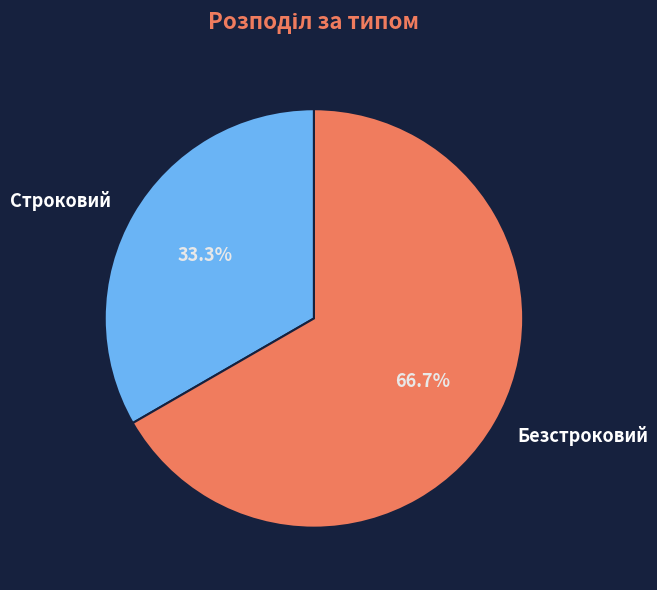

Combined, what portion of the pie is Строковий and Безстроковий?

100.0%